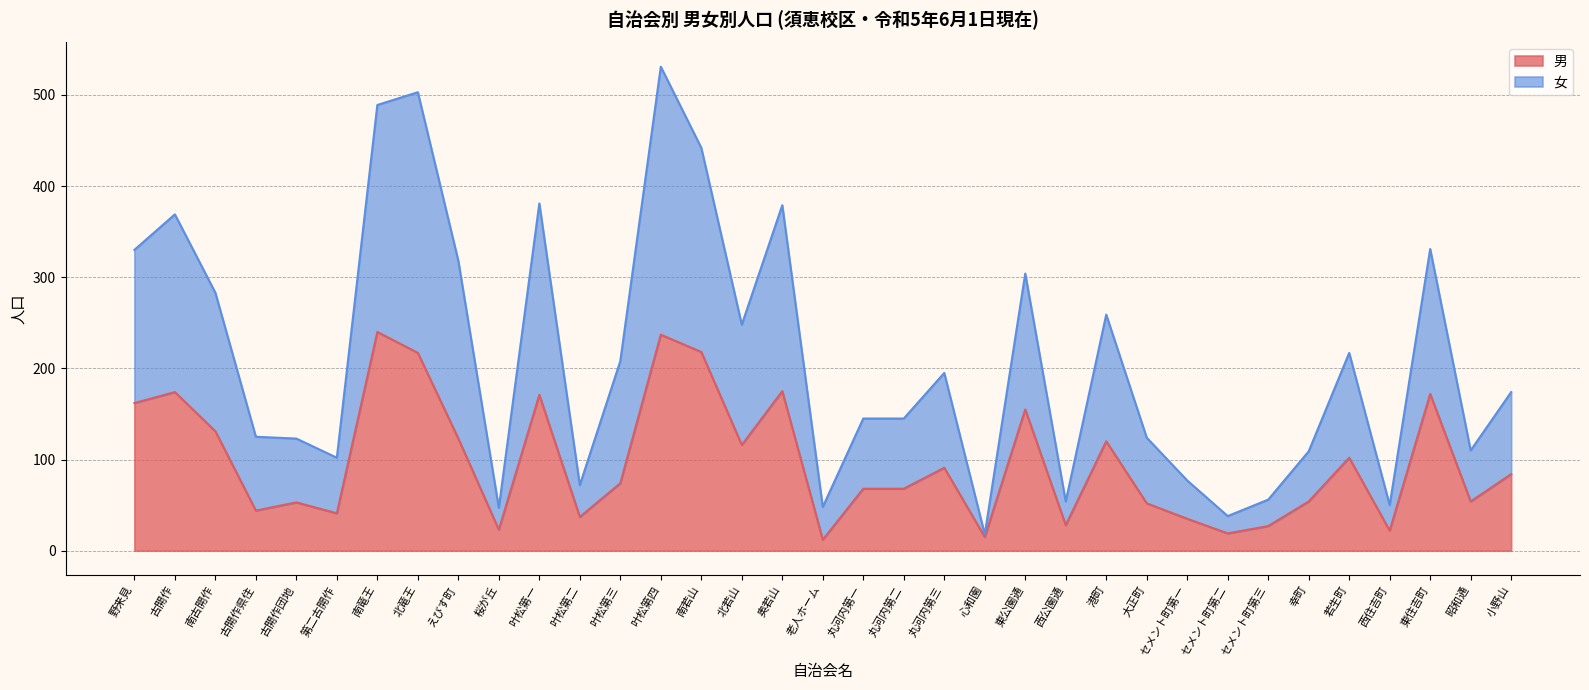

At which label is 女 closest to 274?

南古開作